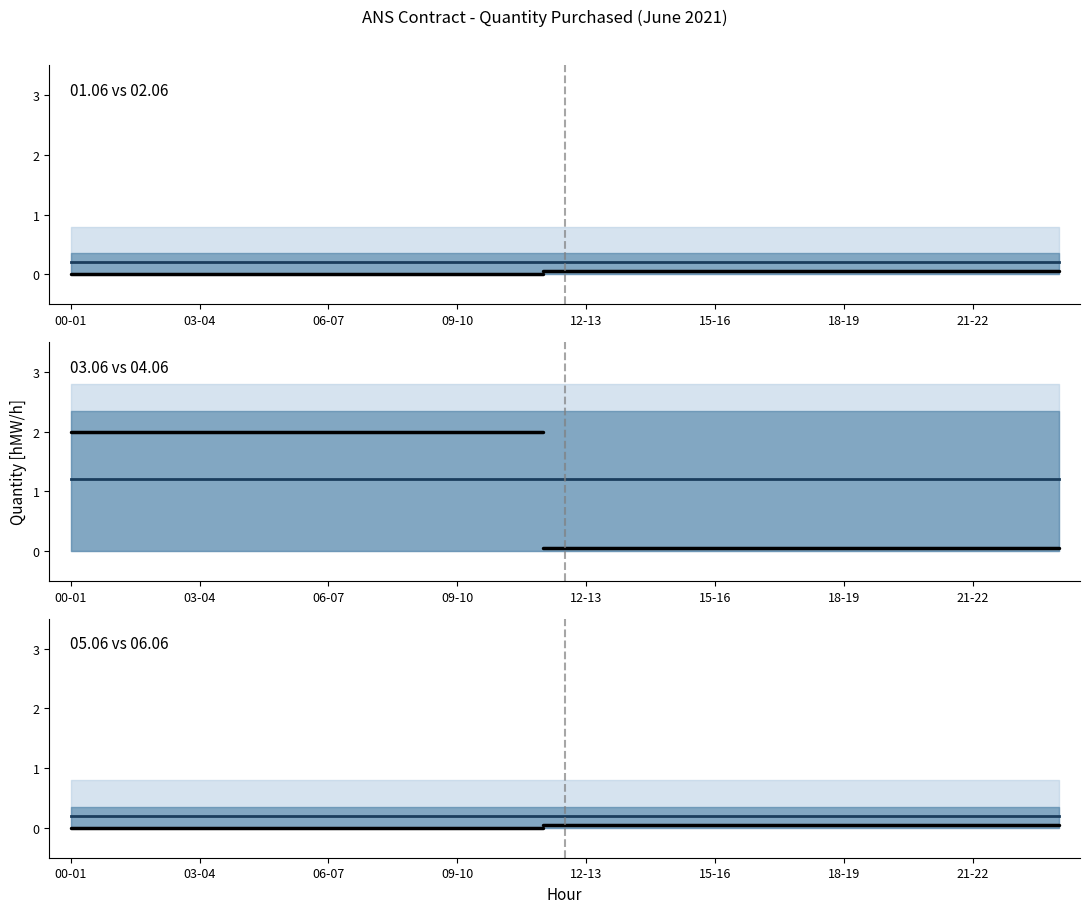

Is the value of 01.06 at 15-16 greater than the value of 04.06 at 18-19?

No